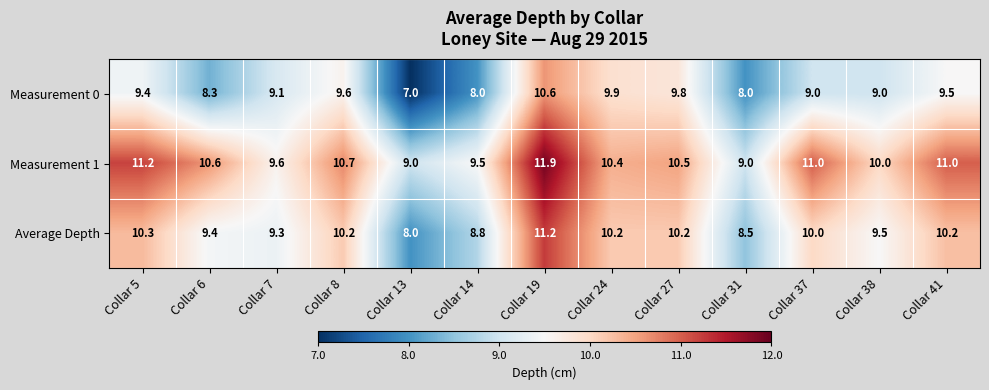

Read the Measurement 0 value at Collar 37.

9.0